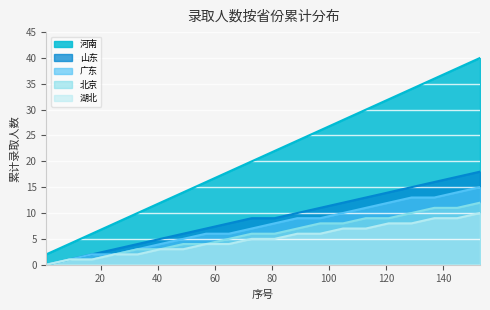

True or false: 河南 and 湖北 intersect in this chart.

False